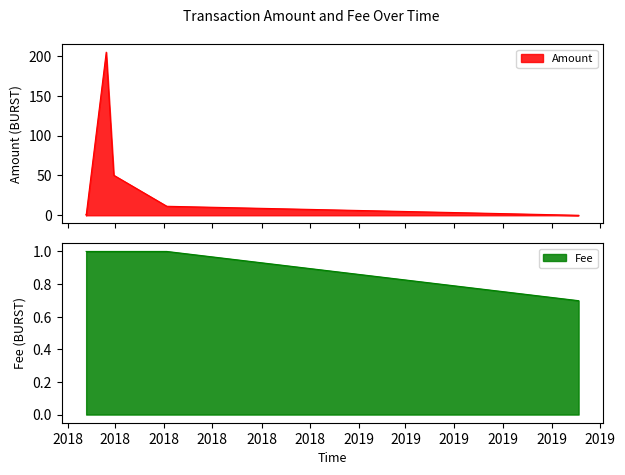

Which category has the highest value in the Fee series?

2018-01-23 12:50:10